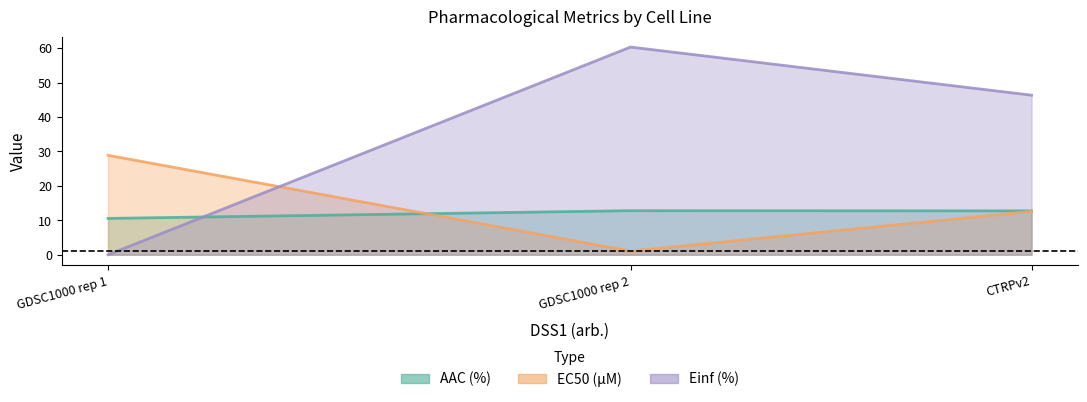

What is the sum of all EC50 (µM) values?

42.6